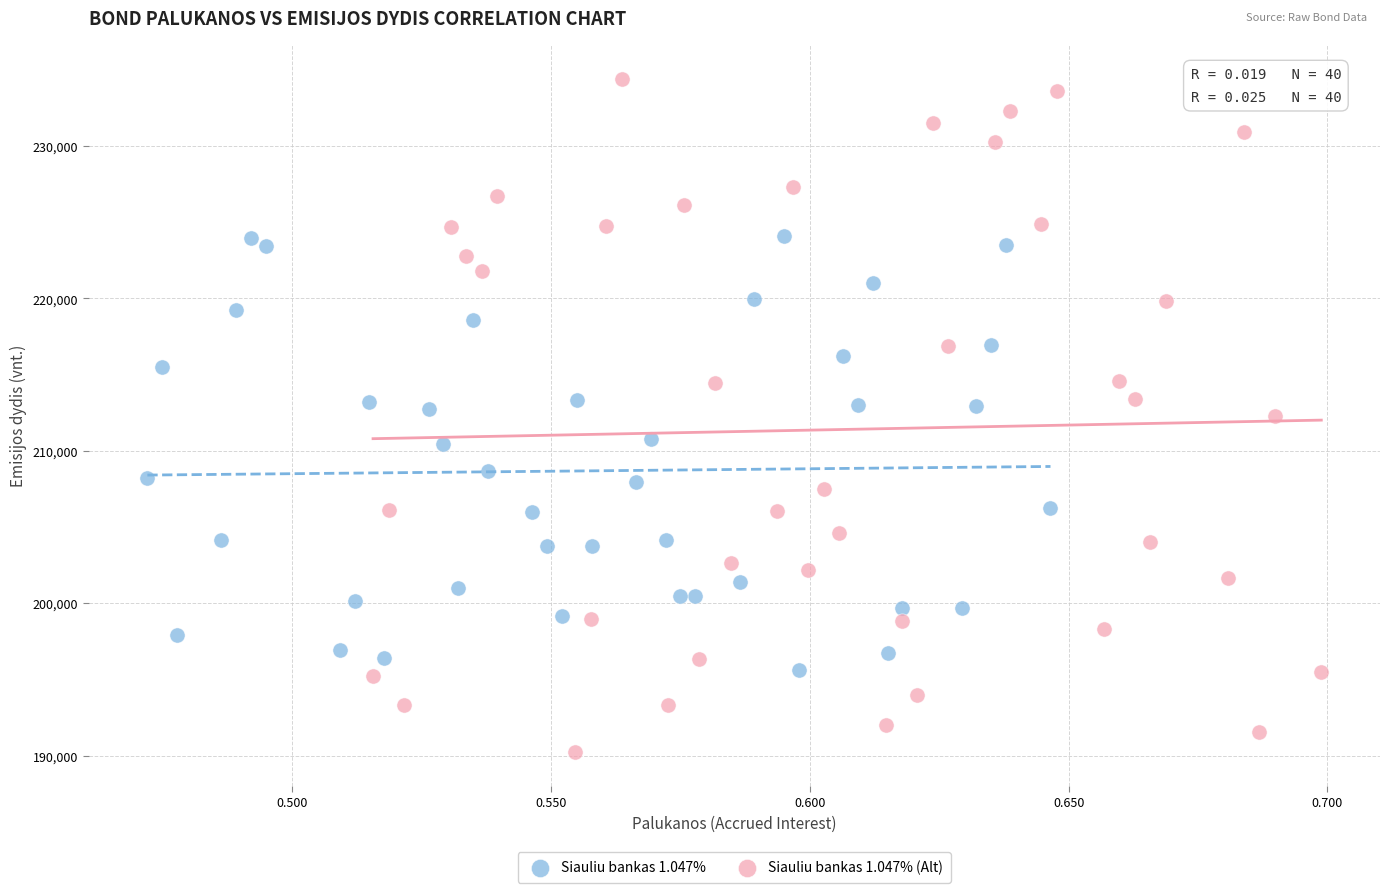

Which series reaches the minimum Y coordinate?

Siauliu bankas 1.047% (Alt)